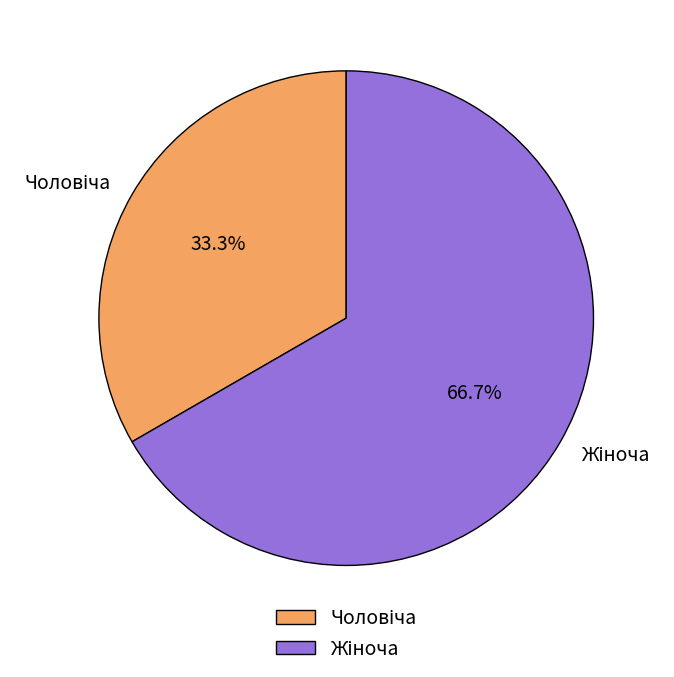

Is there any slice that represents more than half of the pie?

Yes